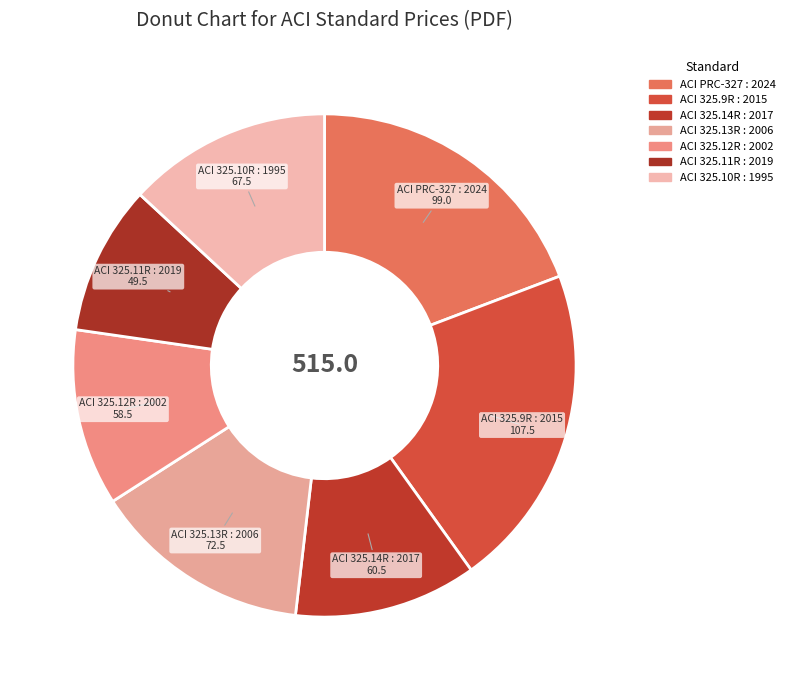

What is the largest slice in the pie chart?

ACI 325.9R : 2015